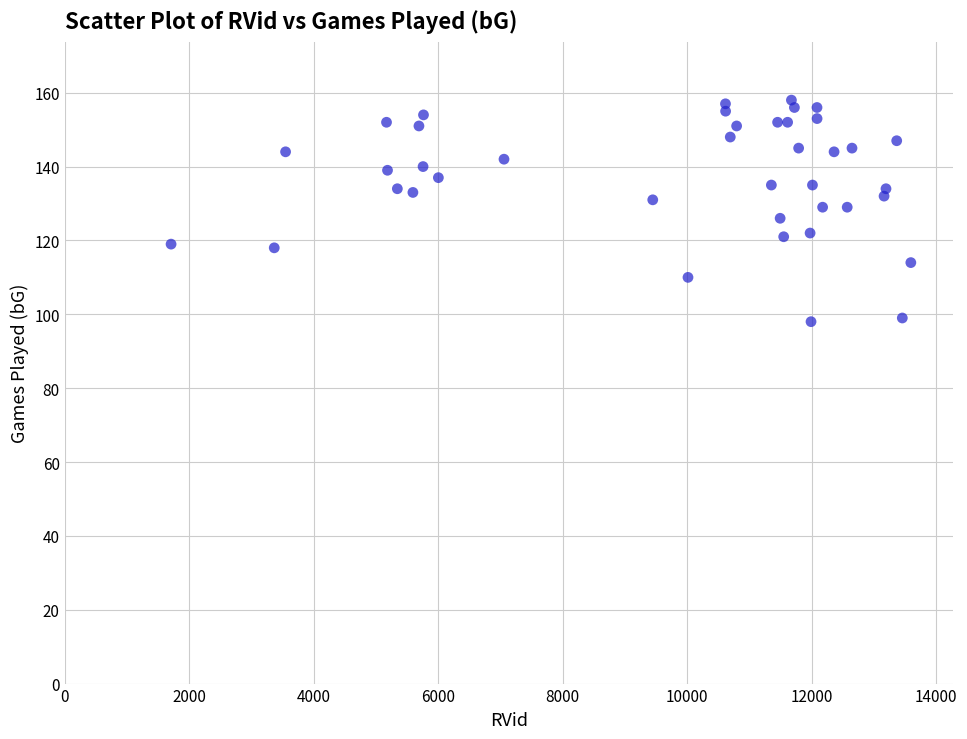

What is the range of Y values (max minus min)?

60